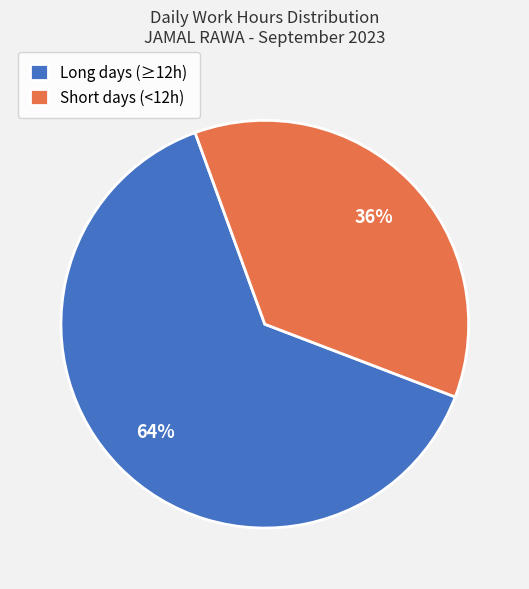

Rank the categories by value from lowest to highest.

Short days (<12h), Long days (≥12h)